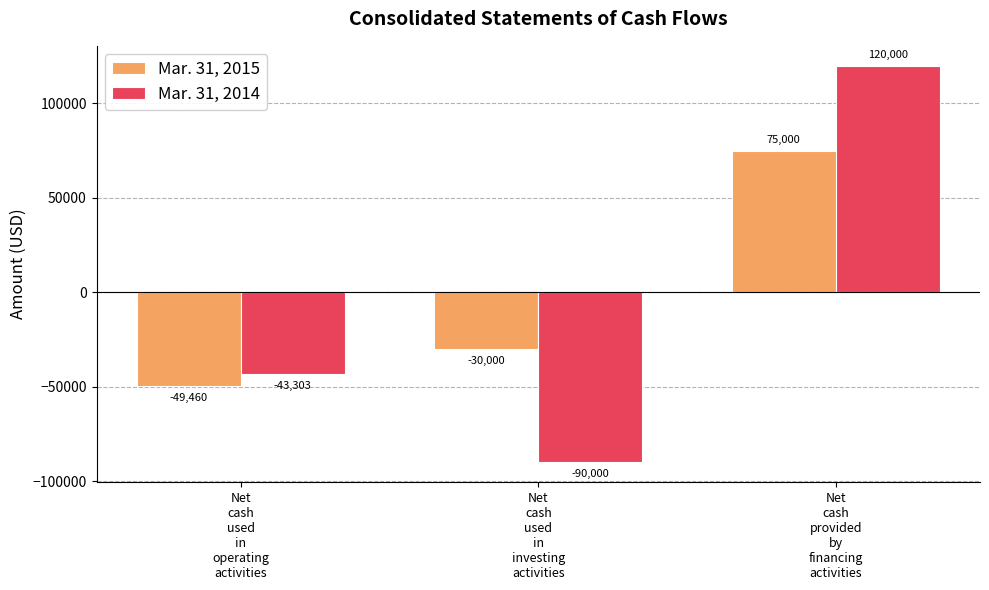

At how many categories does at least one series exceed 73852?

1